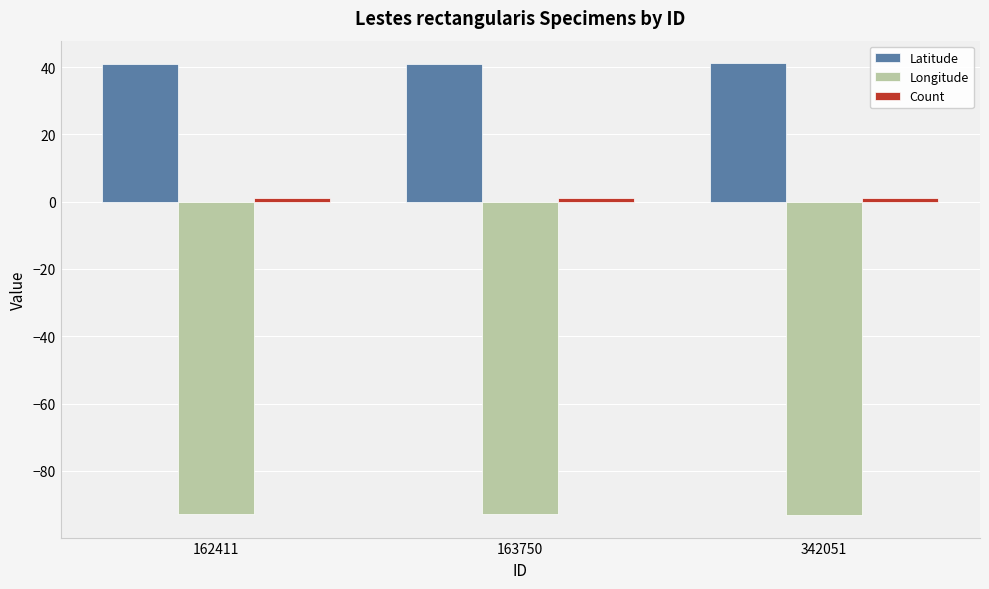

What is the average value of the Longitude series?

-92.9